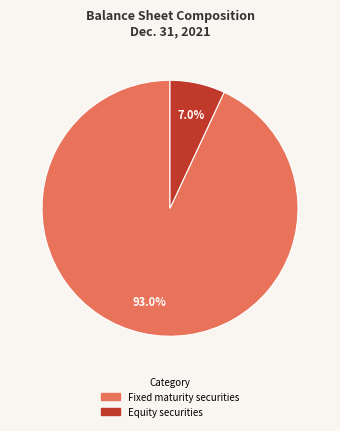

How many slices are in this pie chart?

2